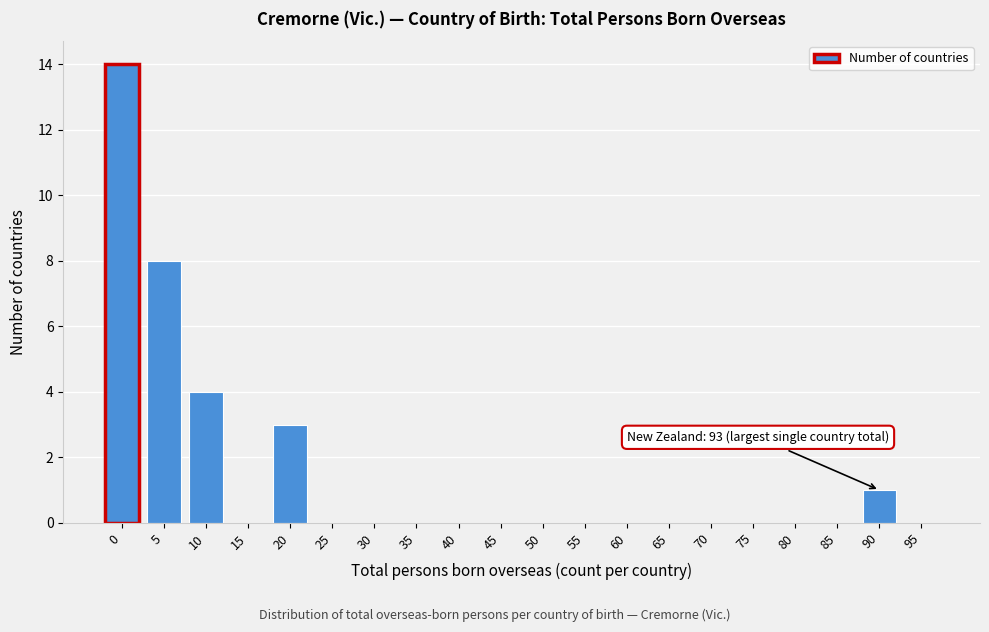

Reading right to left, what are all the values shown in this chart?

95=0	90=1	85=0	80=0	75=0	70=0	65=0	60=0	55=0	50=0	45=0	40=0	35=0	30=0	25=0	20=3	15=0	10=4	5=8	0=14